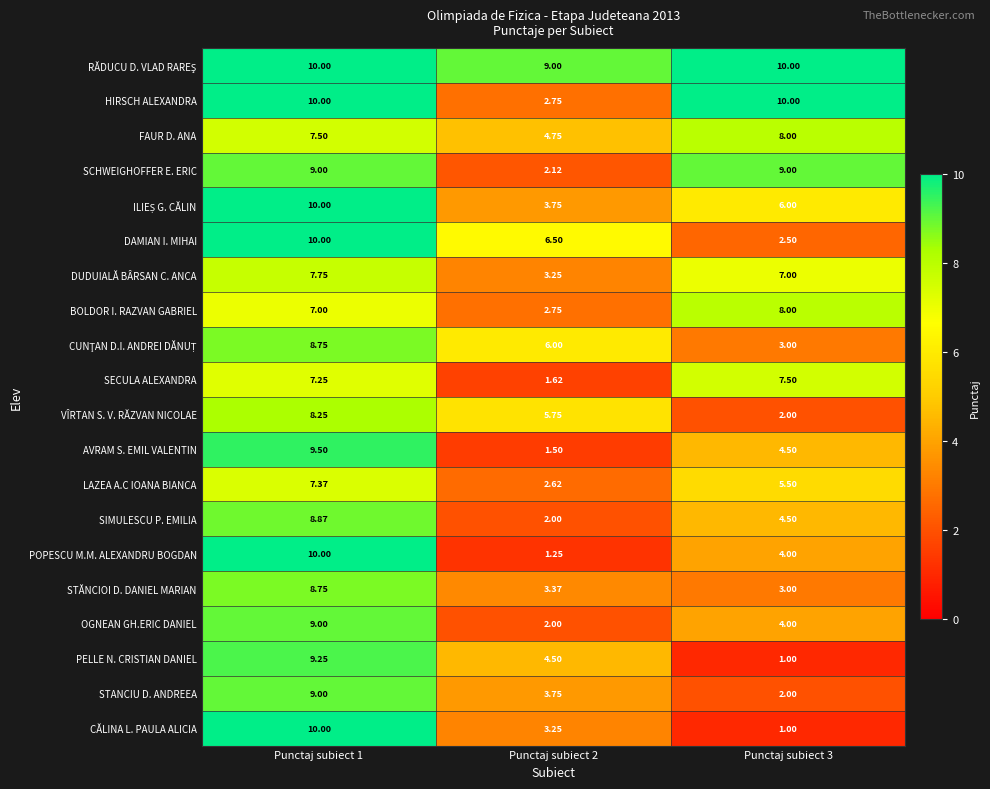

Which series changed the most between Punctaj subiect 1 and Punctaj subiect 2?

POPESCU M.M. ALEXANDRU BOGDAN